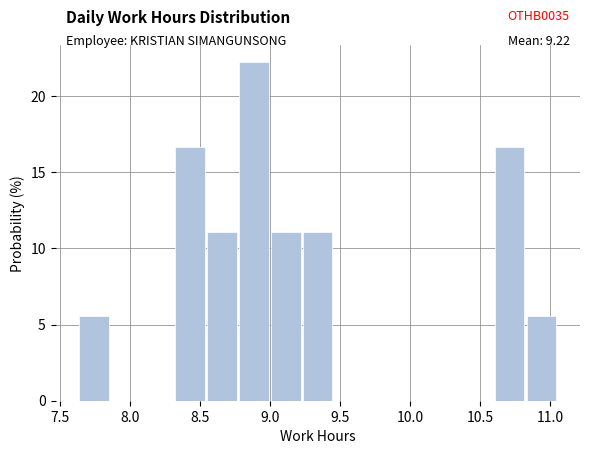

Over which range of the x-axis is the bar tallest?

8.80 to 9.00